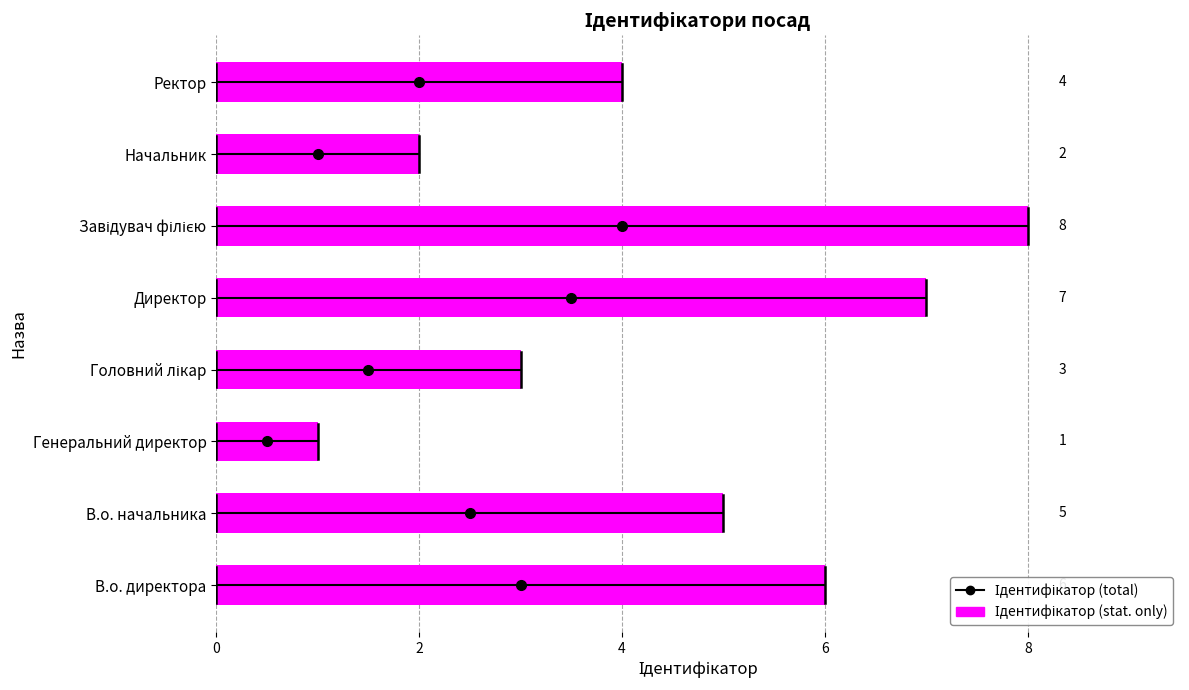

How many data points are less than 5?

4